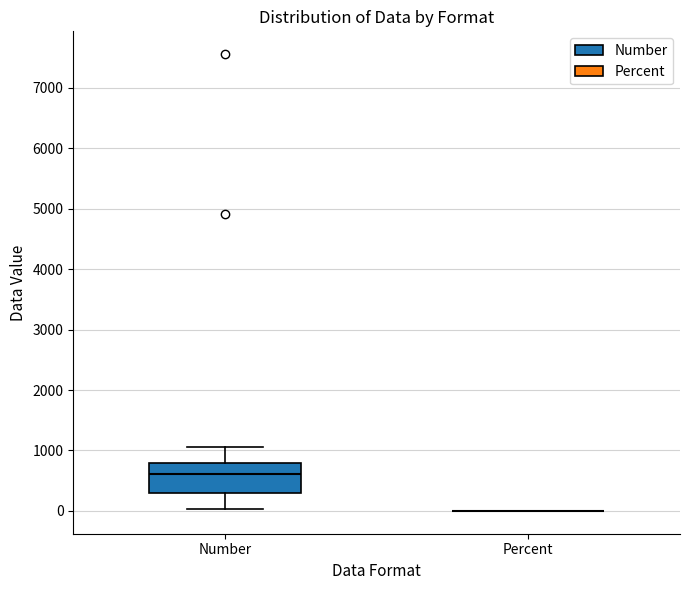

Reading left to right, read every box against the y-axis: the position of its median line, the range the box covers, and the ends of its whiskers. The values are not printed on the chart, so give them approximately, as read against the axis.

Number: median 600, box 300 to 800, whiskers 0 to 1100
Percent: box collapsed to a line at 0, whiskers 0 to 0